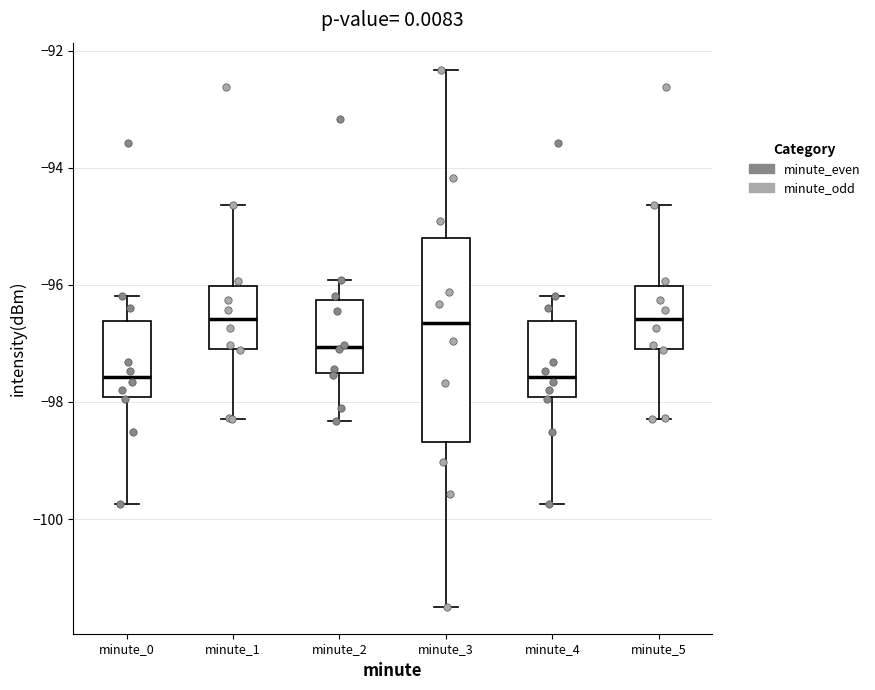

Comparing the boxes themselves (not the whiskers), which one is the tallest?

minute_3